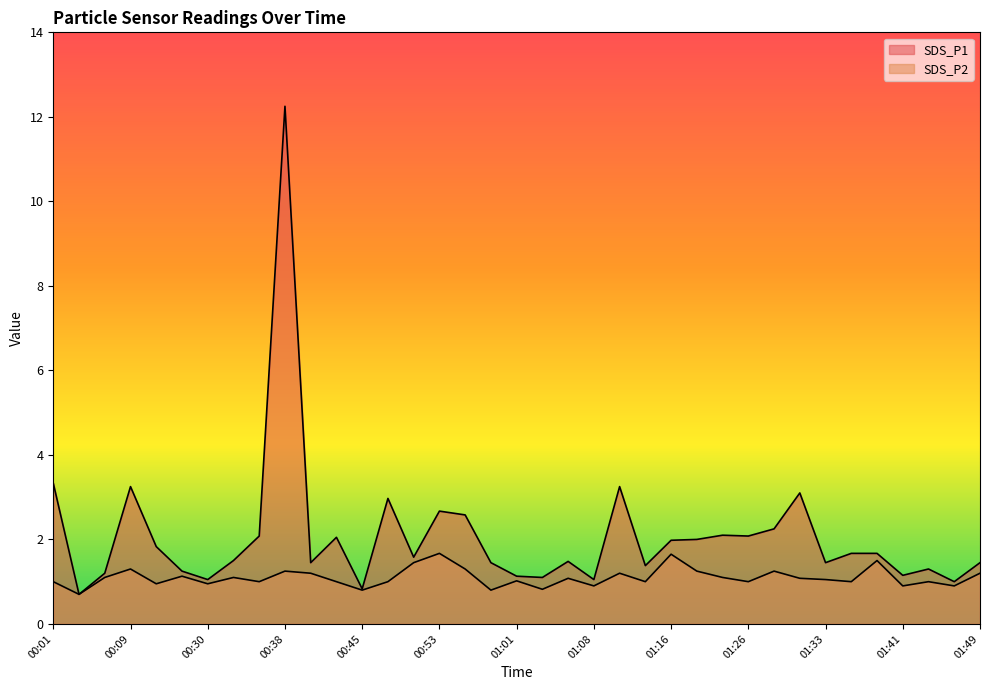

Which series has the widest spread of values?

SDS_P1